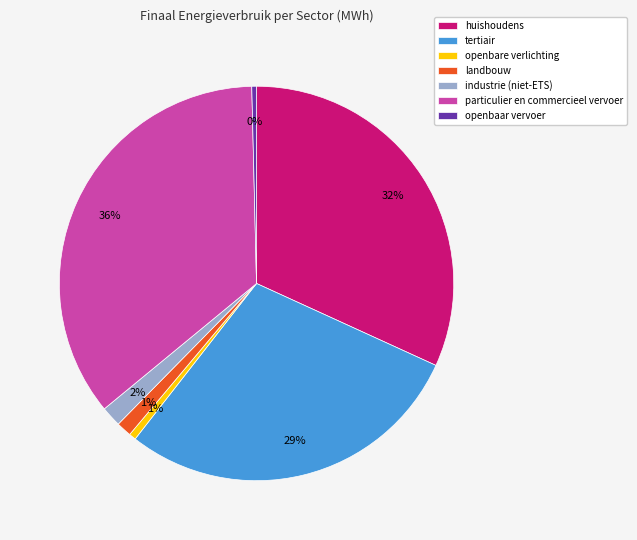

Which slice is the largest?

particulier en commercieel vervoer